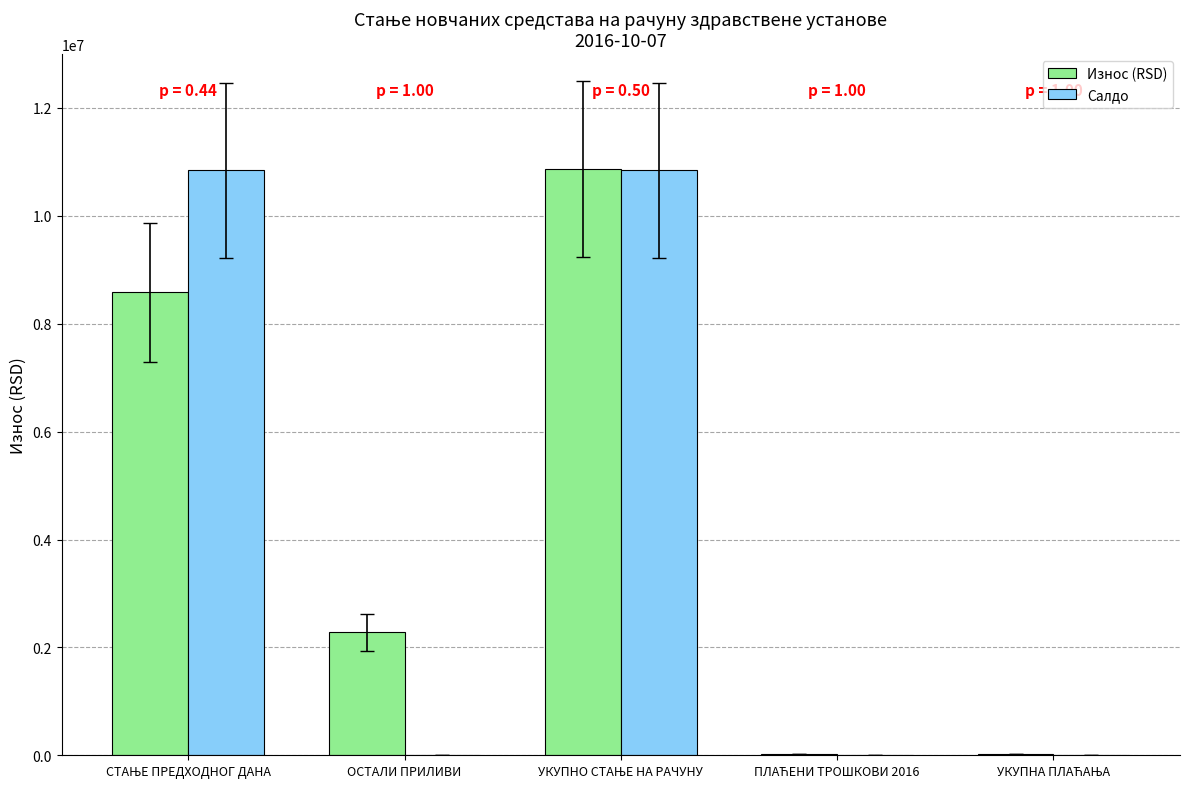

What is the highest value of the Салдо series?

10843214.2